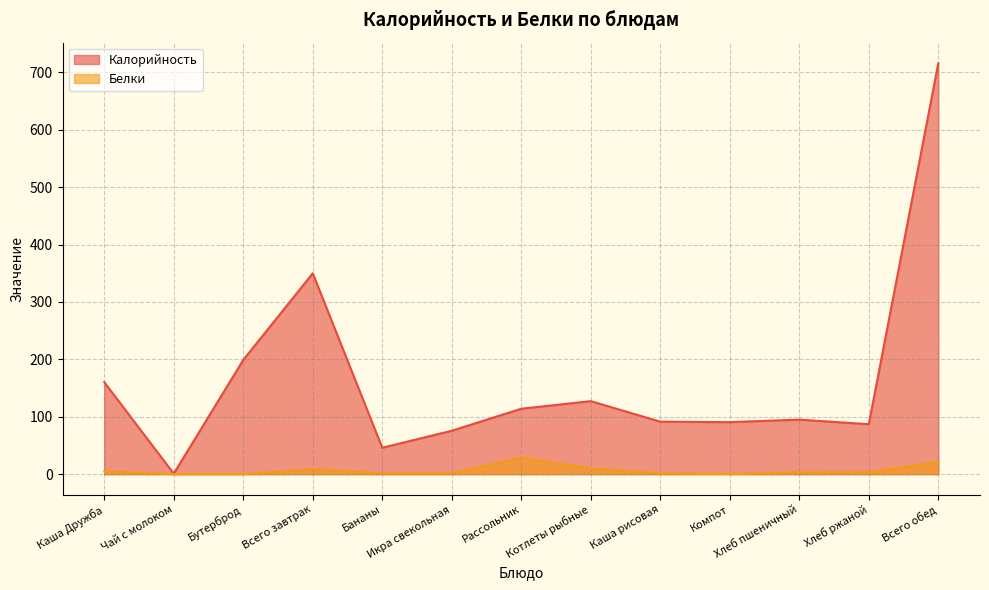

What are all the series names shown in the legend?

Калорийность, Белки